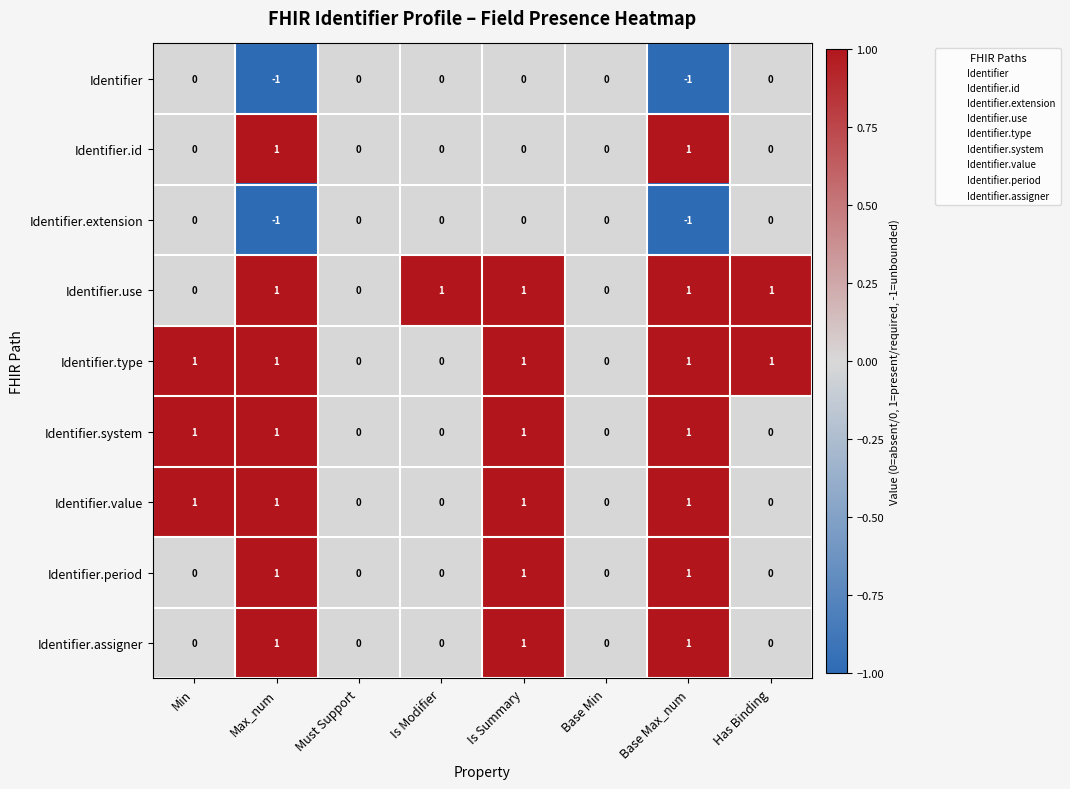

At which category is the sum across all series the highest?

Is Summary